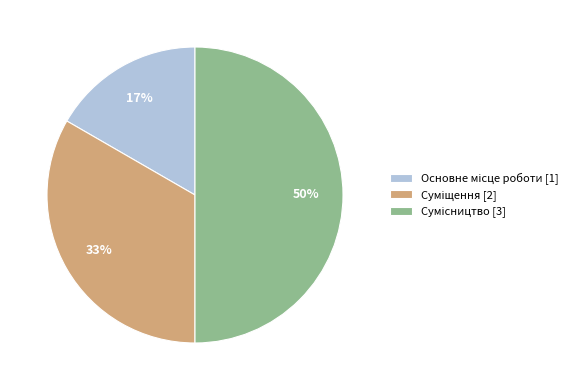

To the nearest percent, what is the difference between the largest and smallest slice percentages?

33%